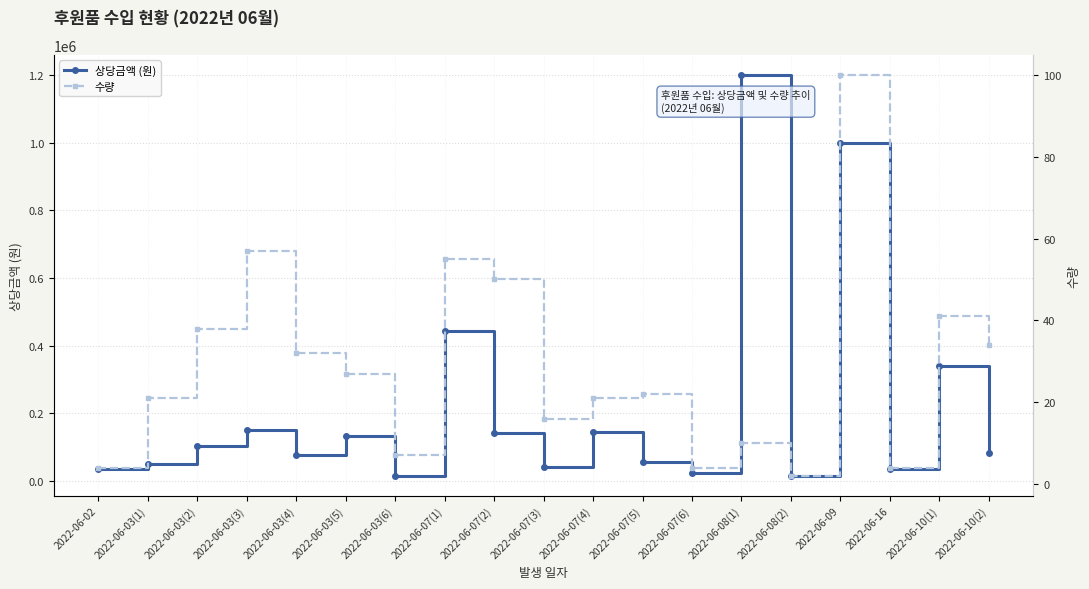

List the labels in order of 수량 value, smallest first.

2022-06-08(2), 2022-06-02, 2022-06-07(6), 2022-06-16, 2022-06-03(6), 2022-06-08(1), 2022-06-07(3), 2022-06-03(1), 2022-06-07(4), 2022-06-07(5), 2022-06-03(5), 2022-06-03(4), 2022-06-10(2), 2022-06-03(2), 2022-06-10(1), 2022-06-07(2), 2022-06-07(1), 2022-06-03(3), 2022-06-09